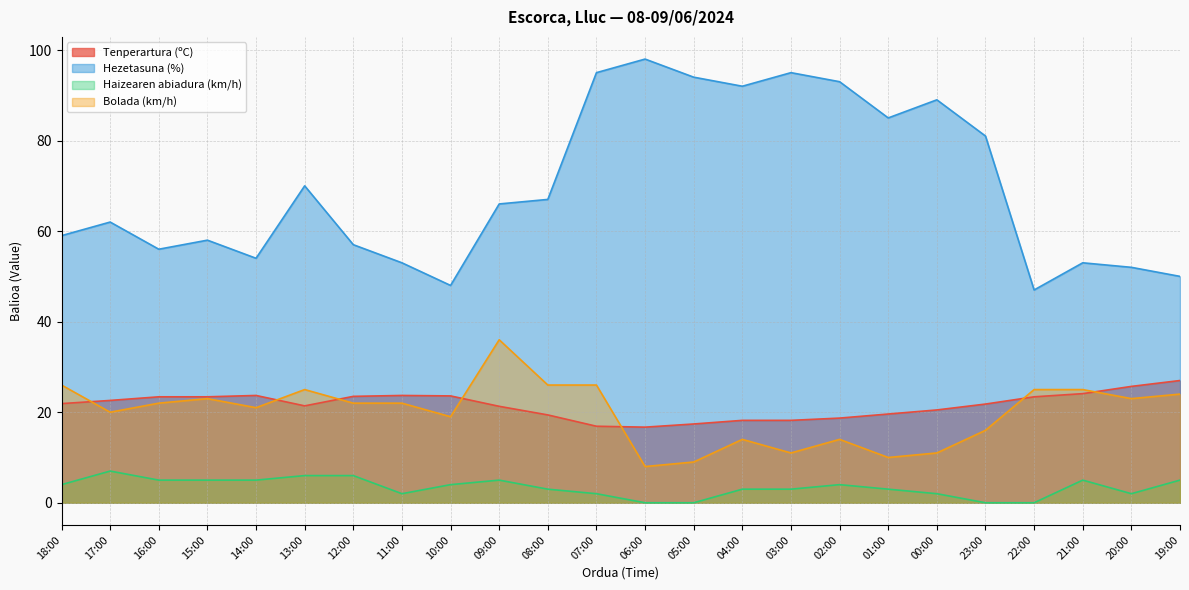

At which label does Hezetasuna (%) first exceed 66?

13:00